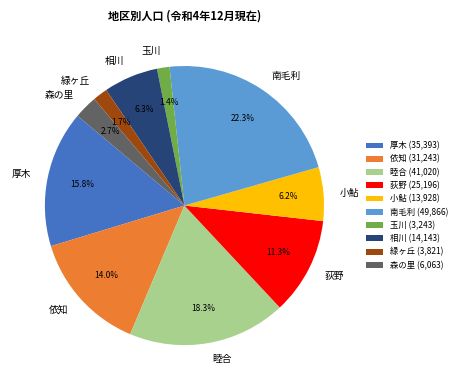

Does 睦合 represent more than half of the total?

No